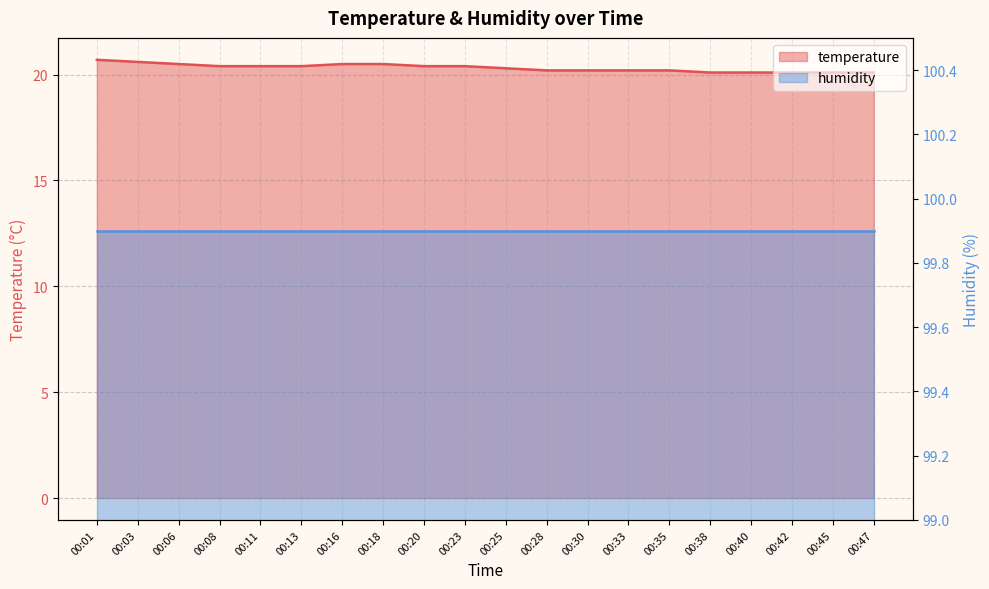

Reading left to right, extract all data points from this chart.

20.7	20.6	20.5	20.4	20.4	20.4	20.5	20.5	20.4	20.4	20.3	20.2	20.2	20.2	20.2	20.1	20.1	20.1	20.1	20.1